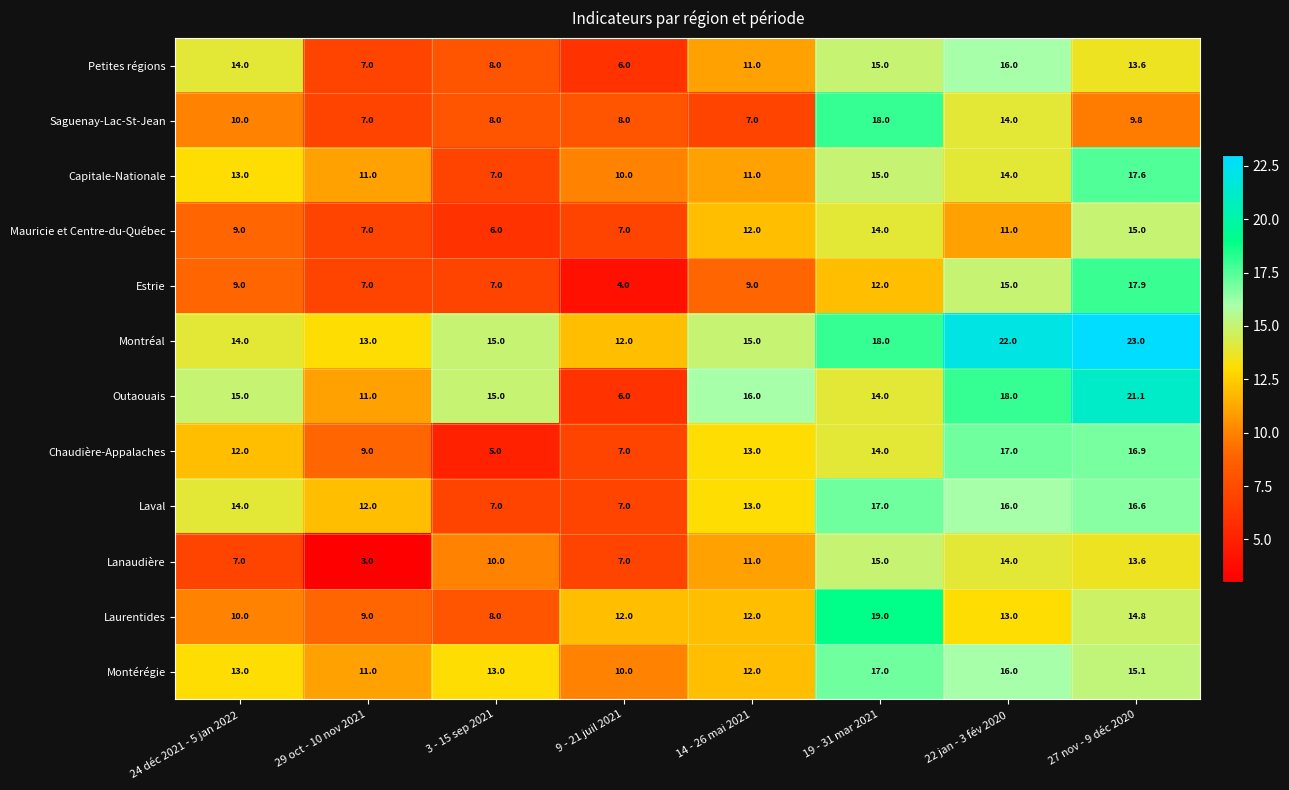

What is the difference between the second highest and second lowest values in the Montréal series?

9.0